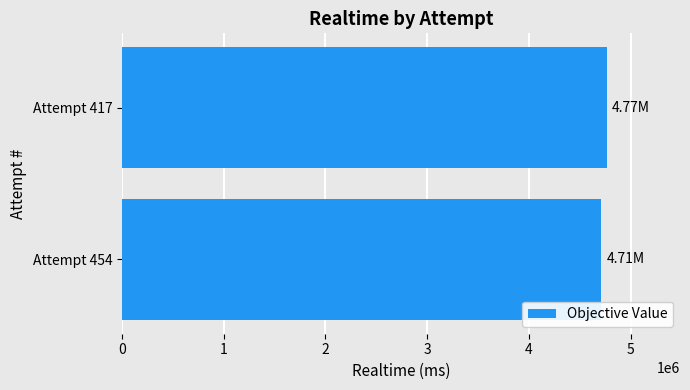

What is the ratio of the value at Attempt 417 to the value at Attempt 454?

1.0